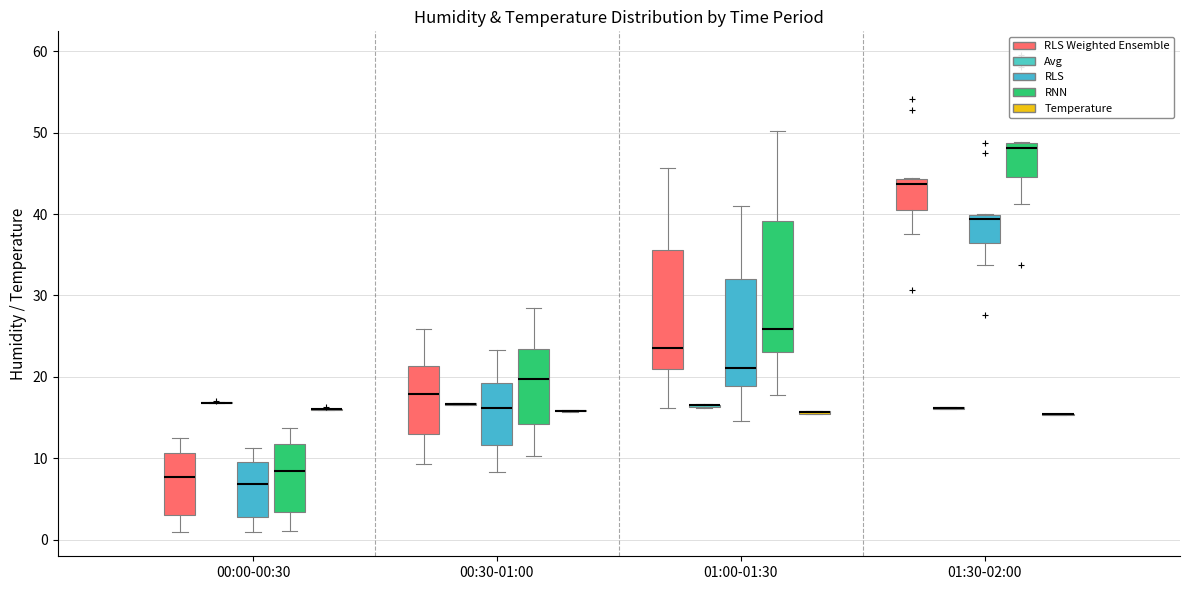

Which box is the tallest, from its lower edge to its upper edge?

01:00-01:30 (RNN)